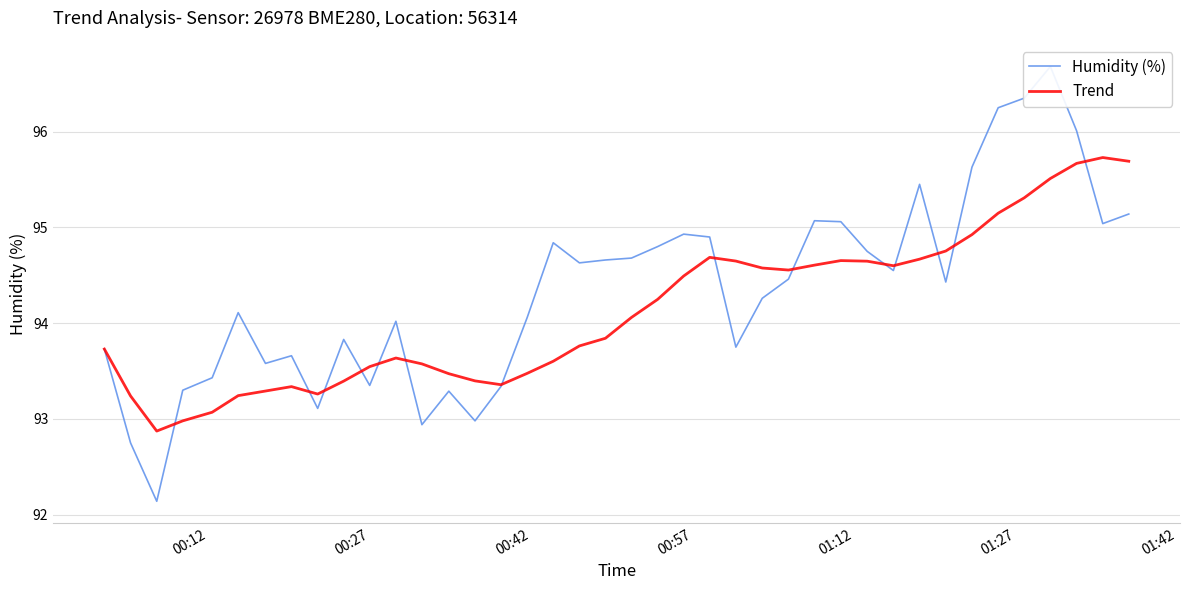

Reading left to right, what are all the values shown in this chart?

Humidity (%): 93.7	92.8	92.1	93.3	93.4	94.1	93.6	93.7	93.1	93.8	93.3	94.0	92.9	93.3	93.0	93.3	94.1	94.8	94.6	94.7	94.7	94.8	94.9	94.9	93.8	94.3	94.5	95.1	95.1	94.8	94.5	95.5	94.4	95.6	96.2	96.3	96.7	96.0	95.0	95.1
Trend: 93.7	93.2	92.9	93.0	93.1	93.2	93.3	93.3	93.3	93.4	93.5	93.6	93.6	93.5	93.4	93.4	93.5	93.6	93.8	93.8	94.1	94.2	94.5	94.7	94.6	94.6	94.6	94.6	94.7	94.6	94.6	94.7	94.8	94.9	95.1	95.3	95.5	95.7	95.7	95.7